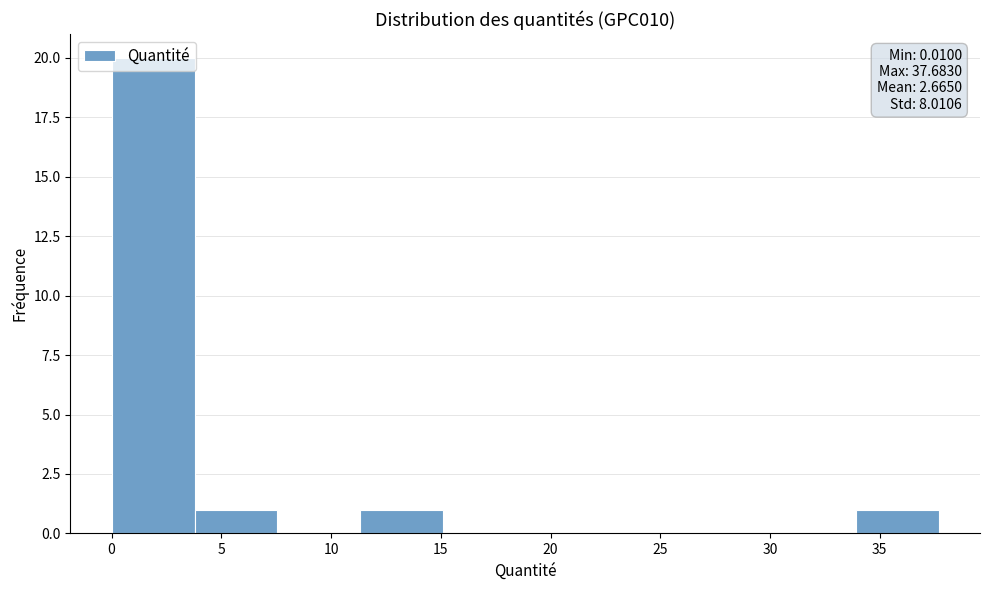

Over which range of the x-axis is the bar tallest?

0.0 to 4.0